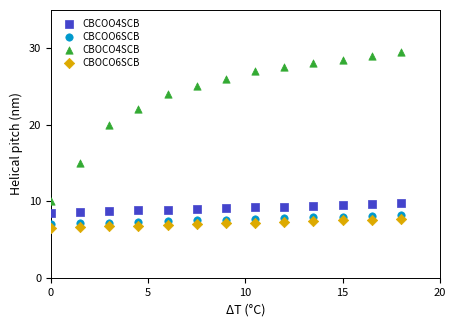

Across all data points, what is the range of X values (max minus min)?

18.0